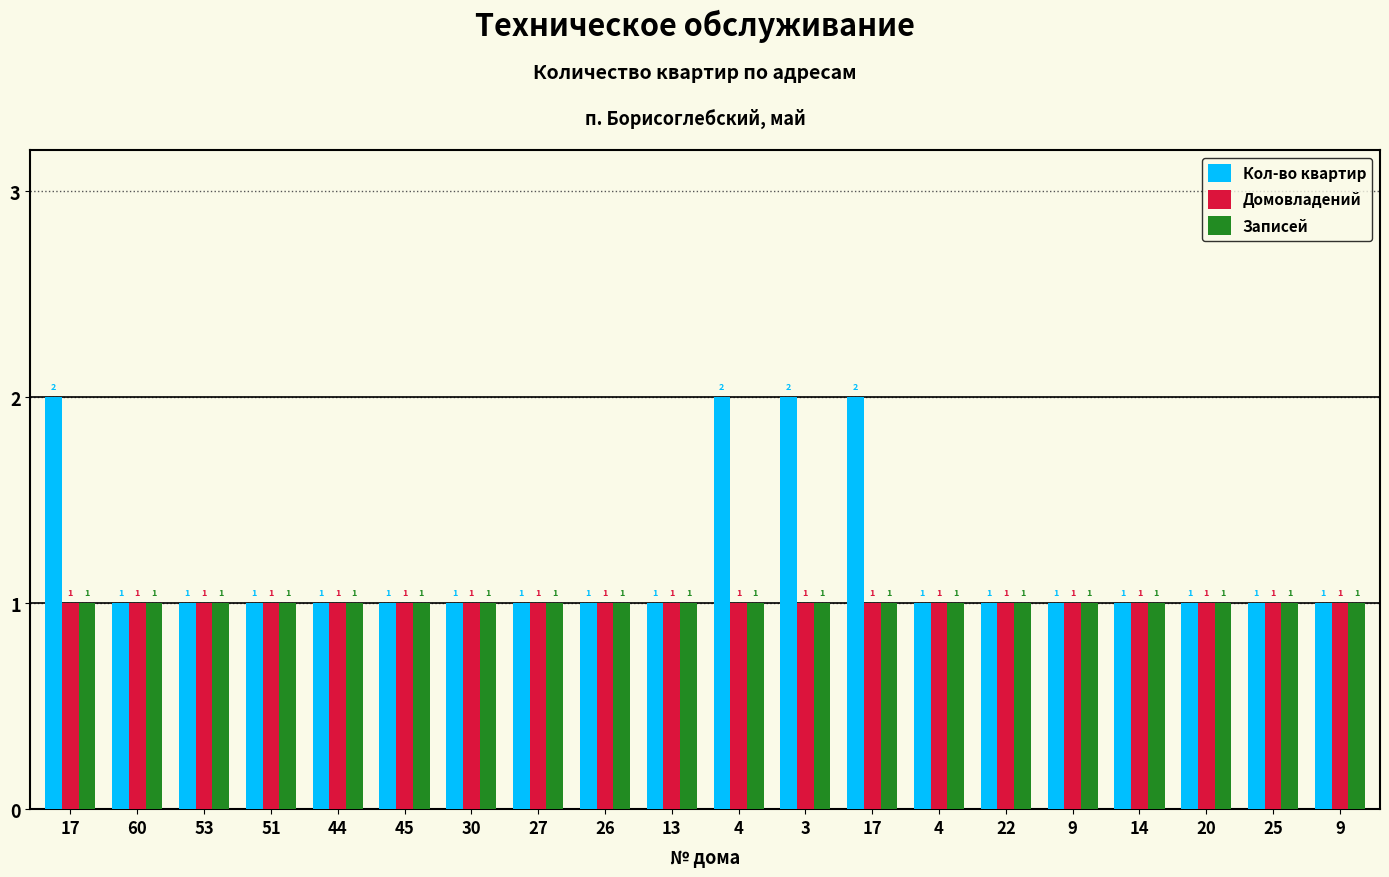

Reading left to right, transcribe all the data shown in this chart.

Кол-во квартир: 17=2	60=1	53=1	51=1	44=1	45=1	30=1	27=1	26=1	13=1	4=2	3=2	17=2	4=1	22=1	9=1	14=1	20=1	25=1	9=1
Домовладений: 17=1	60=1	53=1	51=1	44=1	45=1	30=1	27=1	26=1	13=1	4=1	3=1	17=1	4=1	22=1	9=1	14=1	20=1	25=1	9=1
Записей: 17=1	60=1	53=1	51=1	44=1	45=1	30=1	27=1	26=1	13=1	4=1	3=1	17=1	4=1	22=1	9=1	14=1	20=1	25=1	9=1